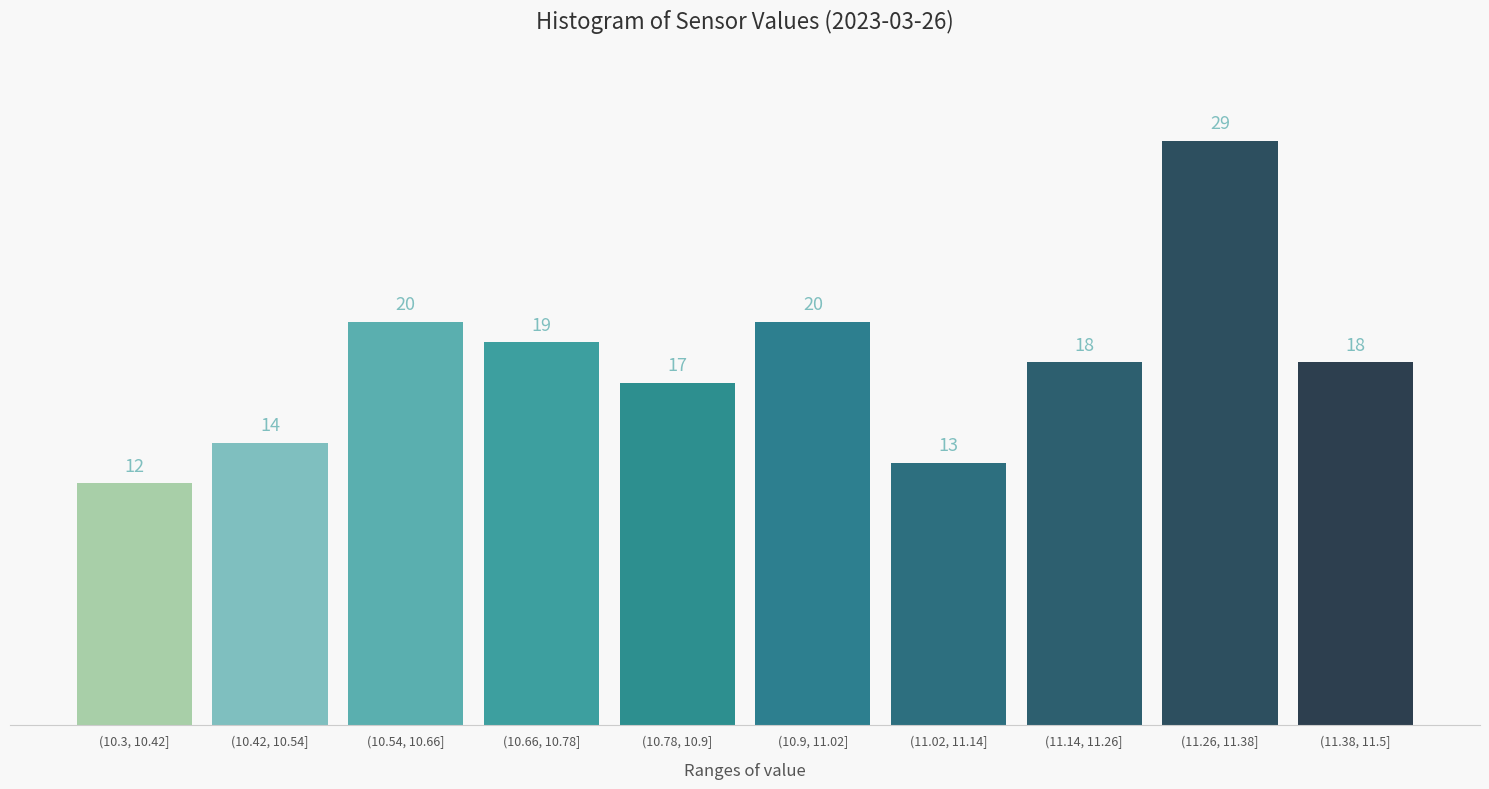

Reading left to right, list all the values displayed in this chart.

(10.3, 10.42]=12	(10.42, 10.54]=14	(10.54, 10.66]=20	(10.66, 10.78]=19	(10.78, 10.9]=17	(10.9, 11.02]=20	(11.02, 11.14]=13	(11.14, 11.26]=18	(11.26, 11.38]=29	(11.38, 11.5]=18